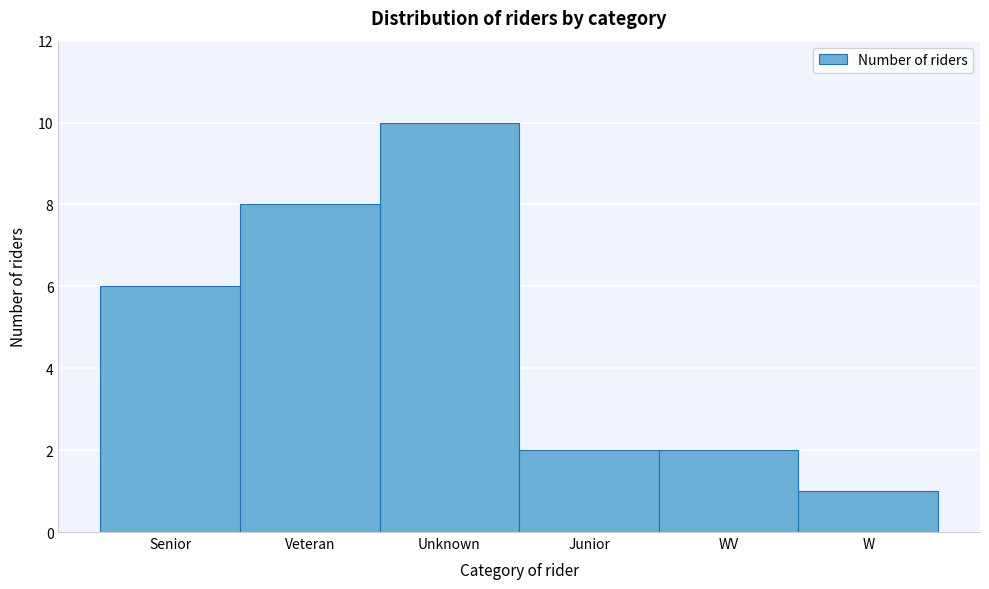

Reading left to right, what are all the values shown in this chart?

6	8	10	2	2	1